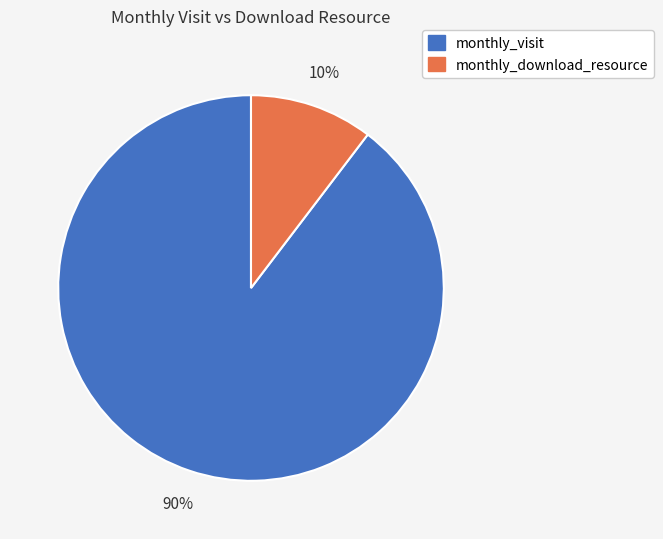

Is there any slice that represents more than half of the pie?

Yes